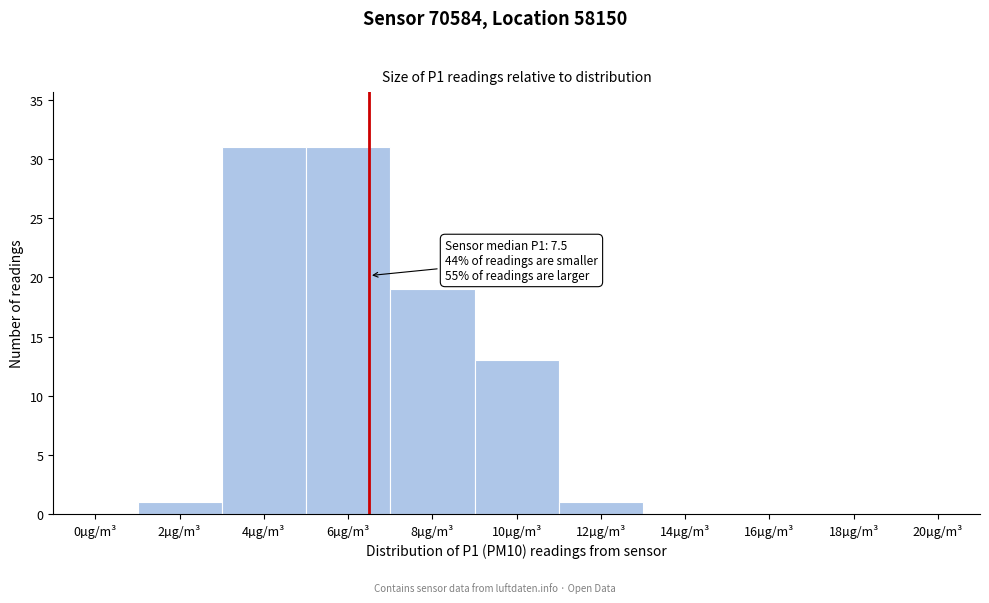

Reading right to left, list all the values displayed in this chart.

20µg/m³=0	18µg/m³=0	16µg/m³=0	14µg/m³=0	12µg/m³=1	10µg/m³=13	8µg/m³=19	6µg/m³=31	4µg/m³=31	2µg/m³=1	0µg/m³=0